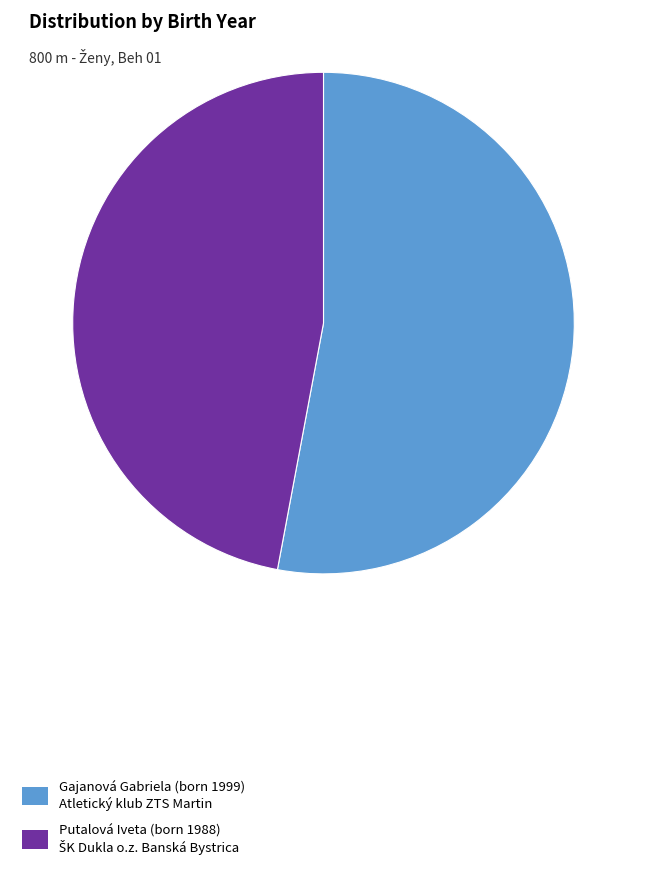

What is the ratio of the value at Putalová Iveta to the value at Gajanová Gabriela?

0.9